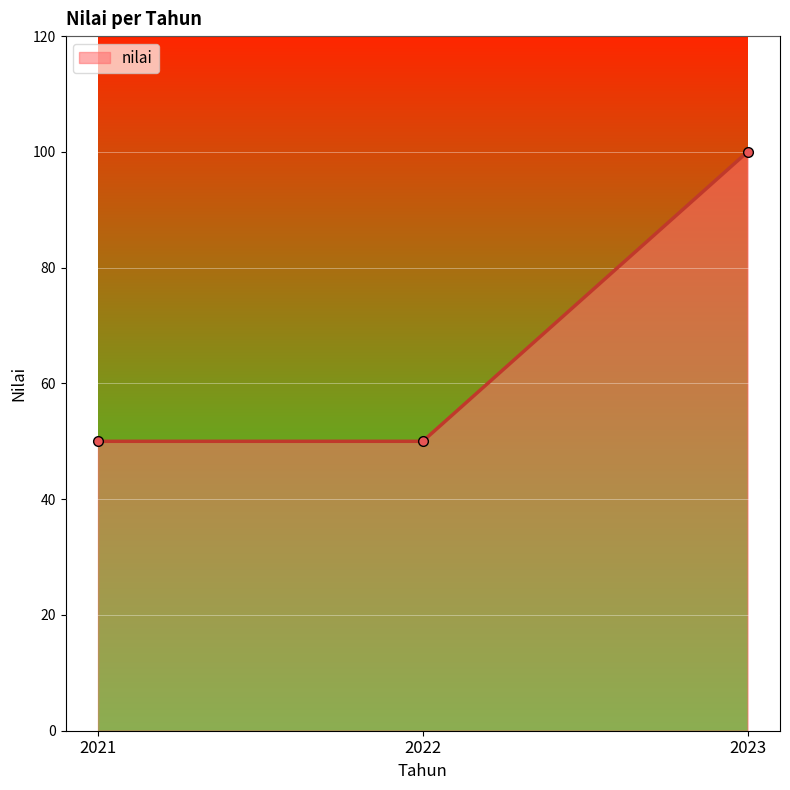

How many data points does each series have?

3